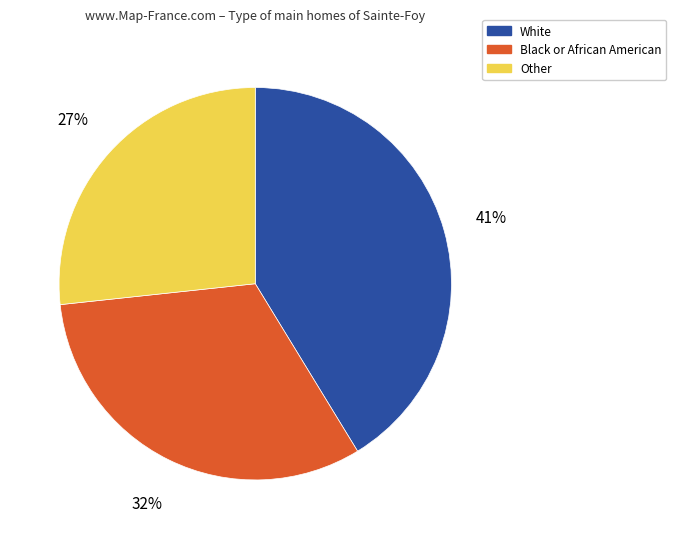

To the nearest percent, what is the average slice percentage?

33%